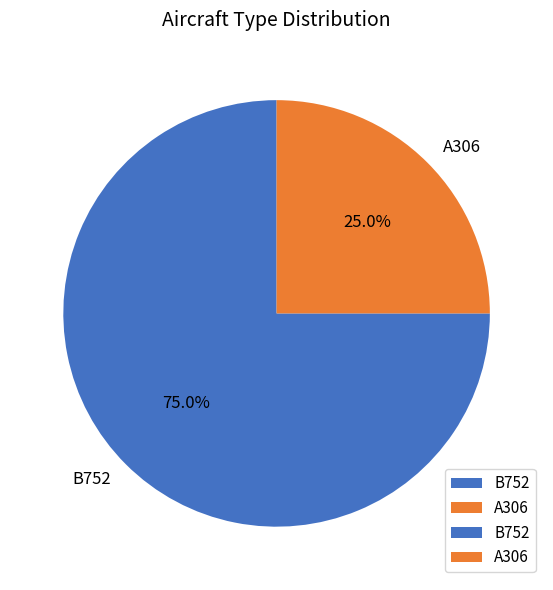

Count the number of slices in the pie.

2